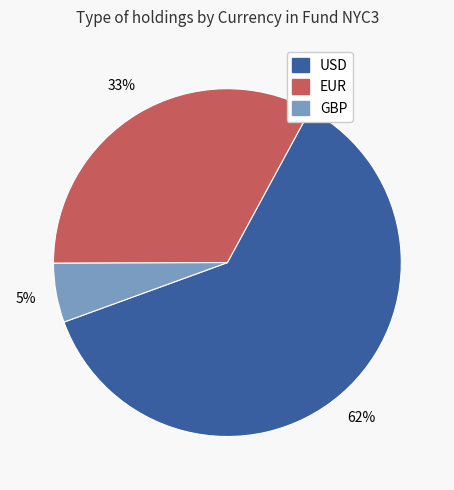

To the nearest percent, what is the average slice percentage?

33%